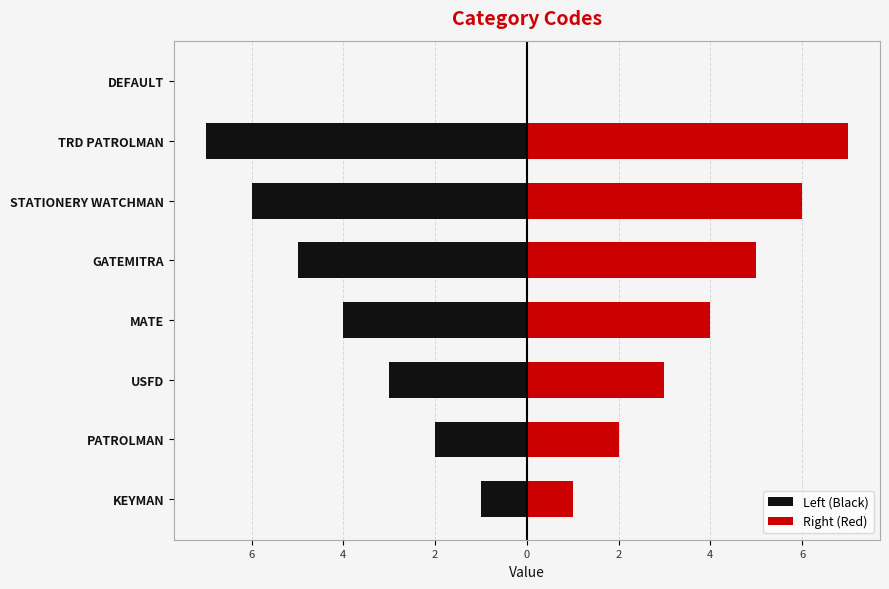

What are all the series names shown in the legend?

Left (Black), Right (Red)